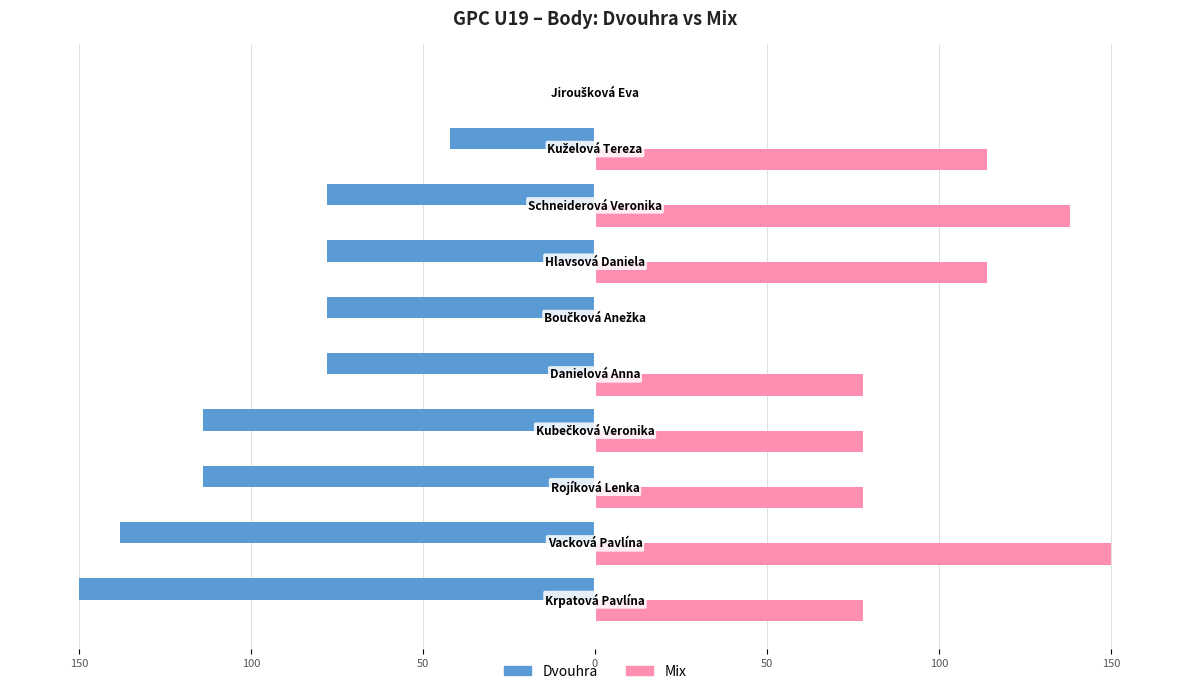

What are all the series names shown in the legend?

Dvouhra, Mix